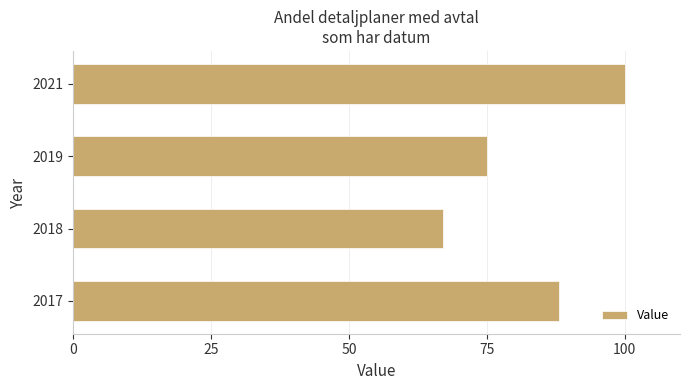

Approximately how many times larger is the value at 2019 compared to 2018?

1.1